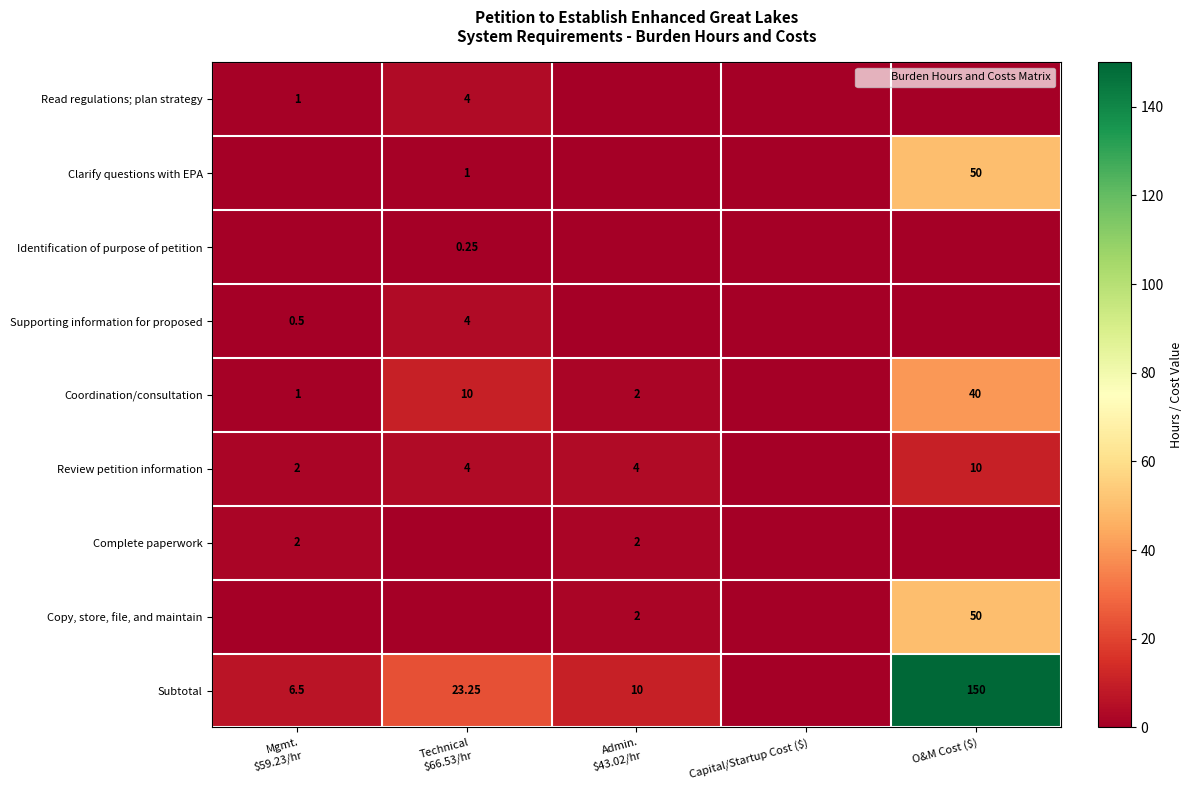

How many values in the Review petition information series exceed 4?

1